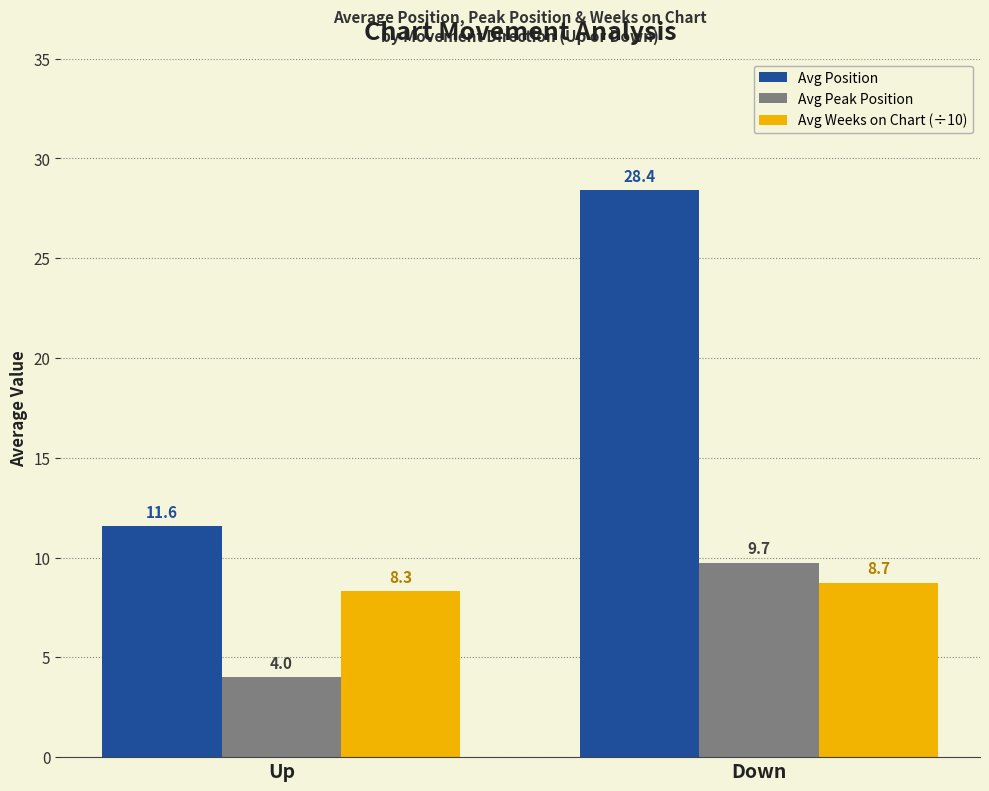

At which label is Avg Weeks on Chart (÷10) closest to 8?

Up